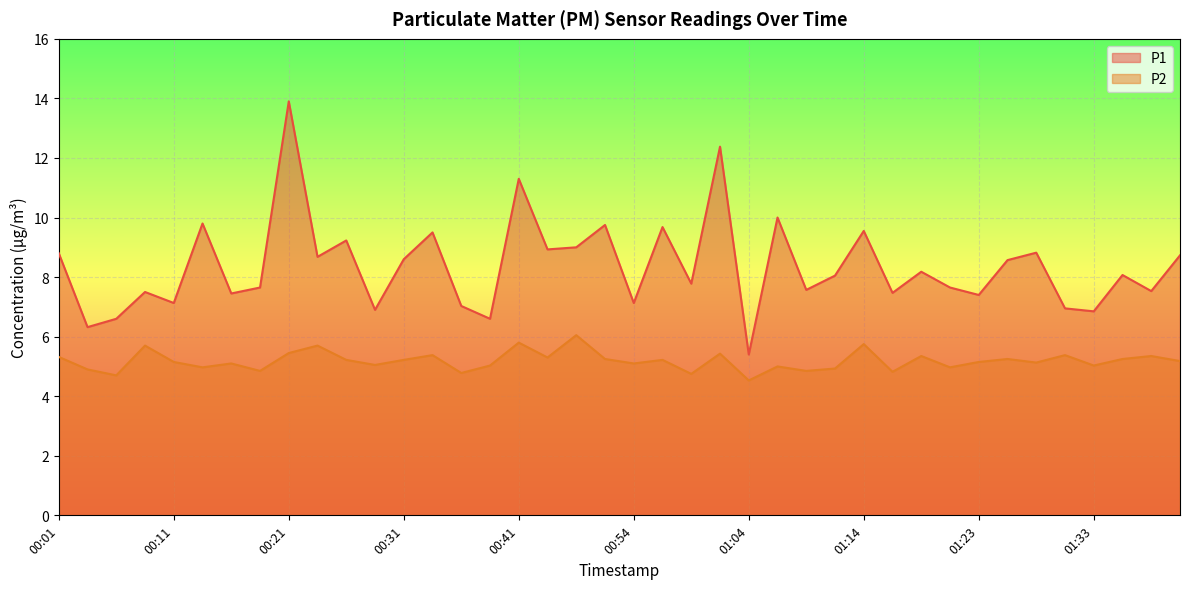

Which series has the largest range (max minus min)?

P1